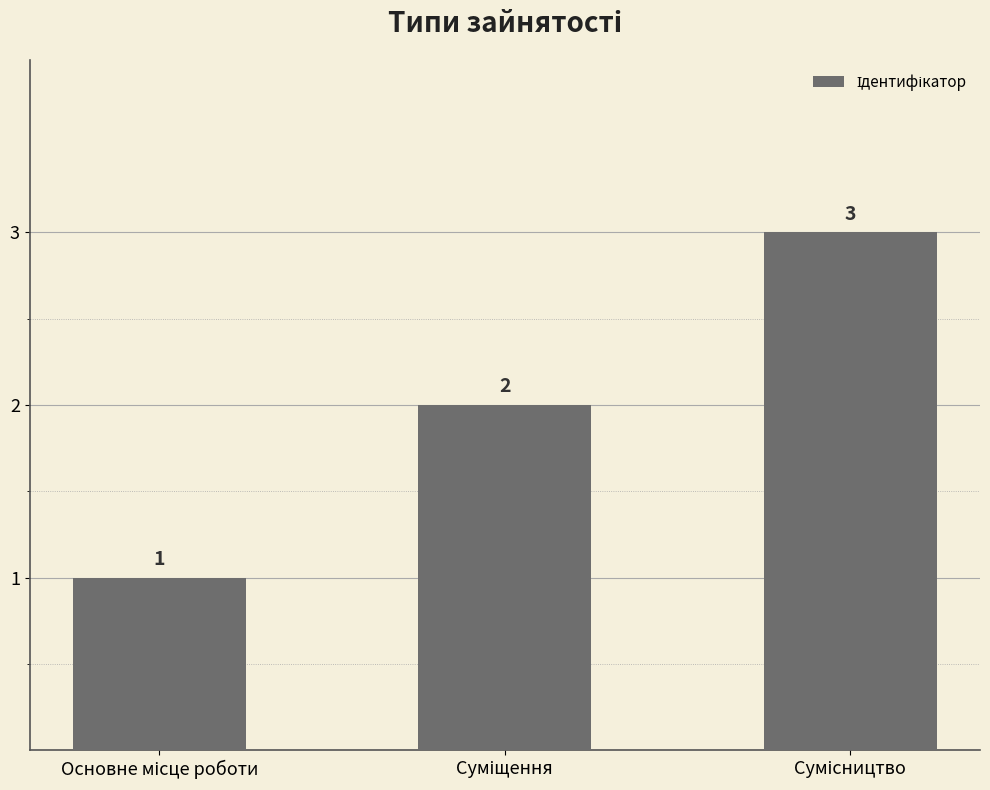

What is the greatest value displayed?

3